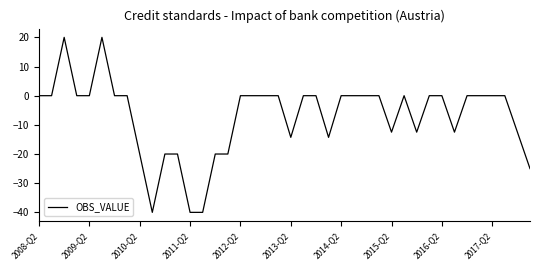

What is the maximum value shown in the chart?

20.0